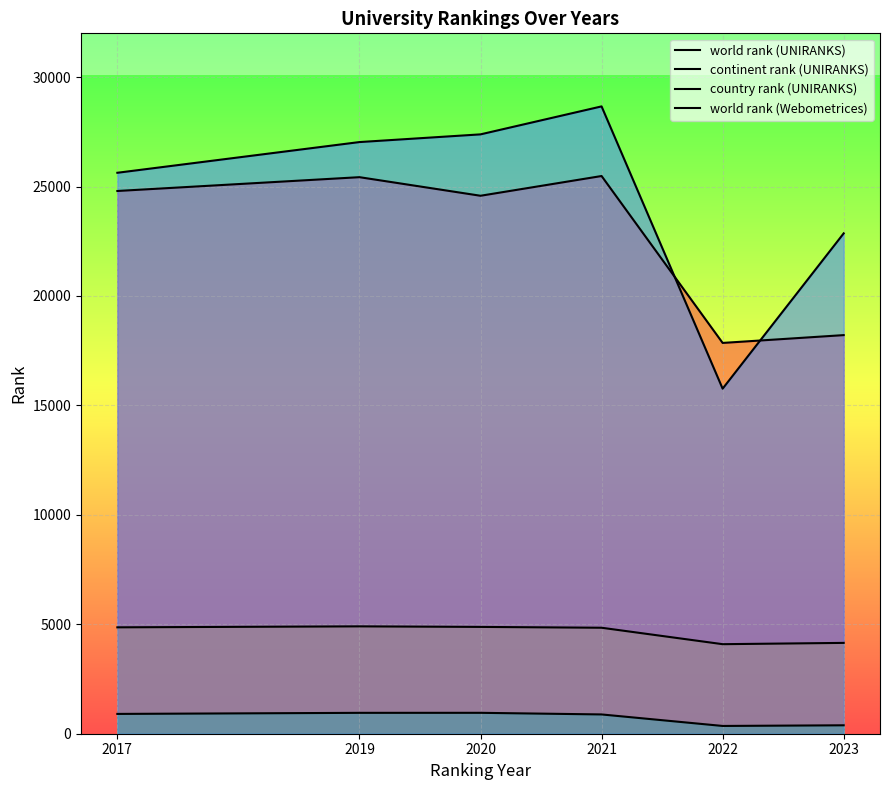

At which label does world rank (UNIRANKS) reach its peak?

2021